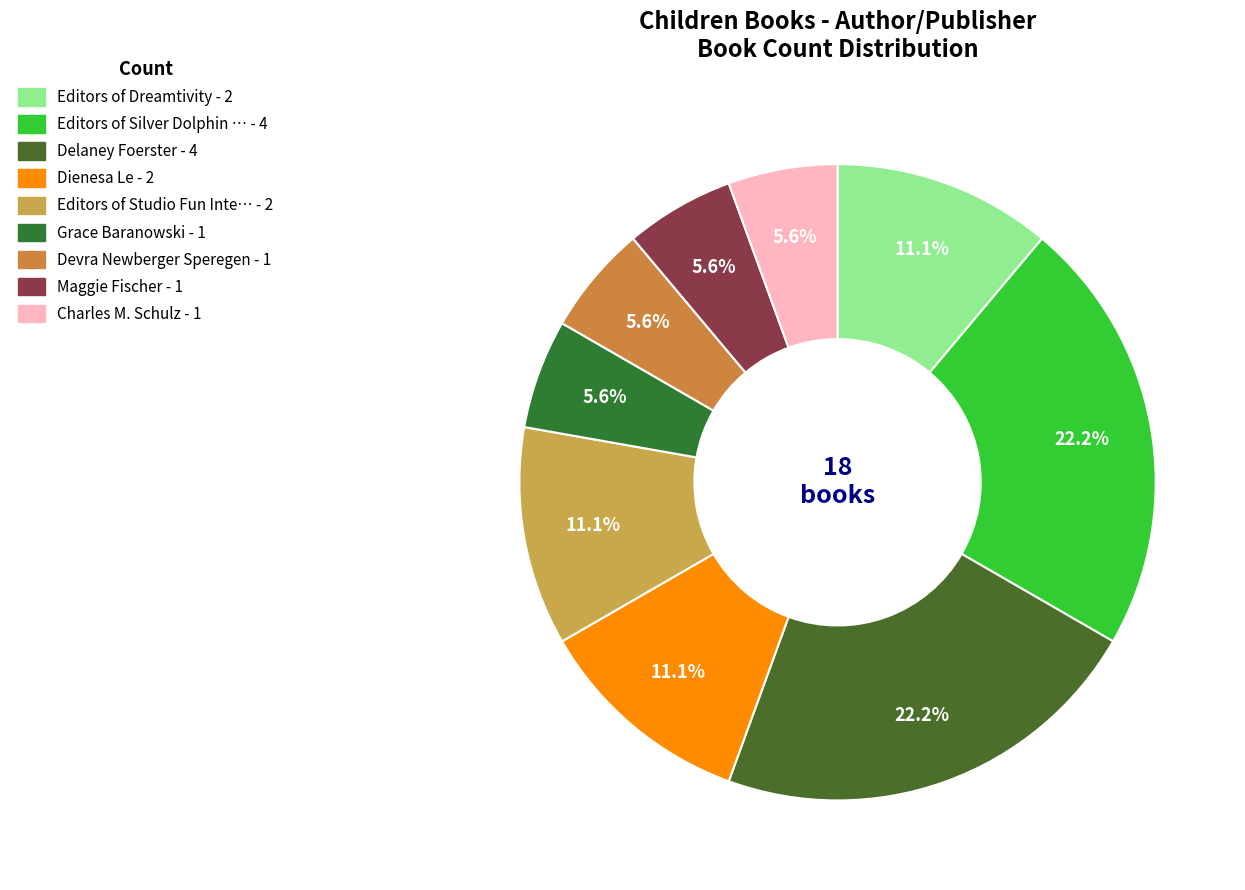

How many slices are in this pie chart?

9